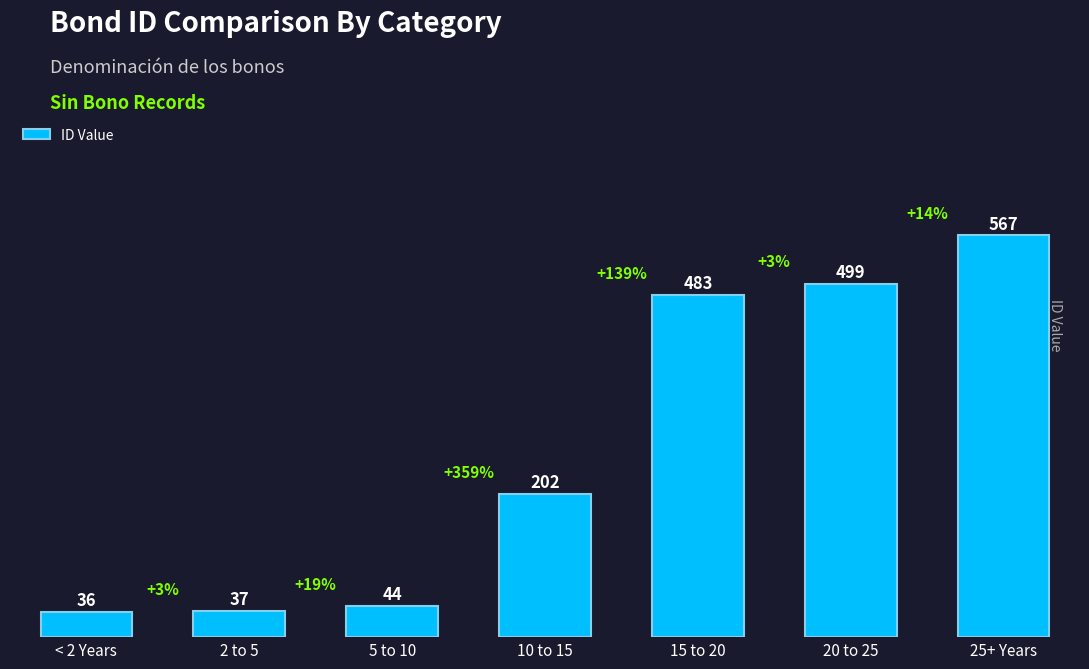

How many bars are there in total?

7